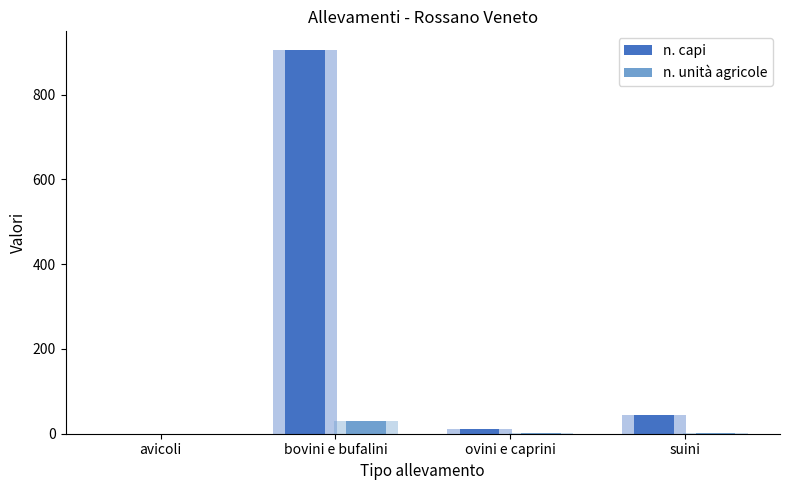

Reading right to left, extract all data points from this chart.

n. capi: suini=43	ovini e caprini=10	bovini e bufalini=904	avicoli=0
n. unità agricole: suini=2	ovini e caprini=1	bovini e bufalini=30	avicoli=0